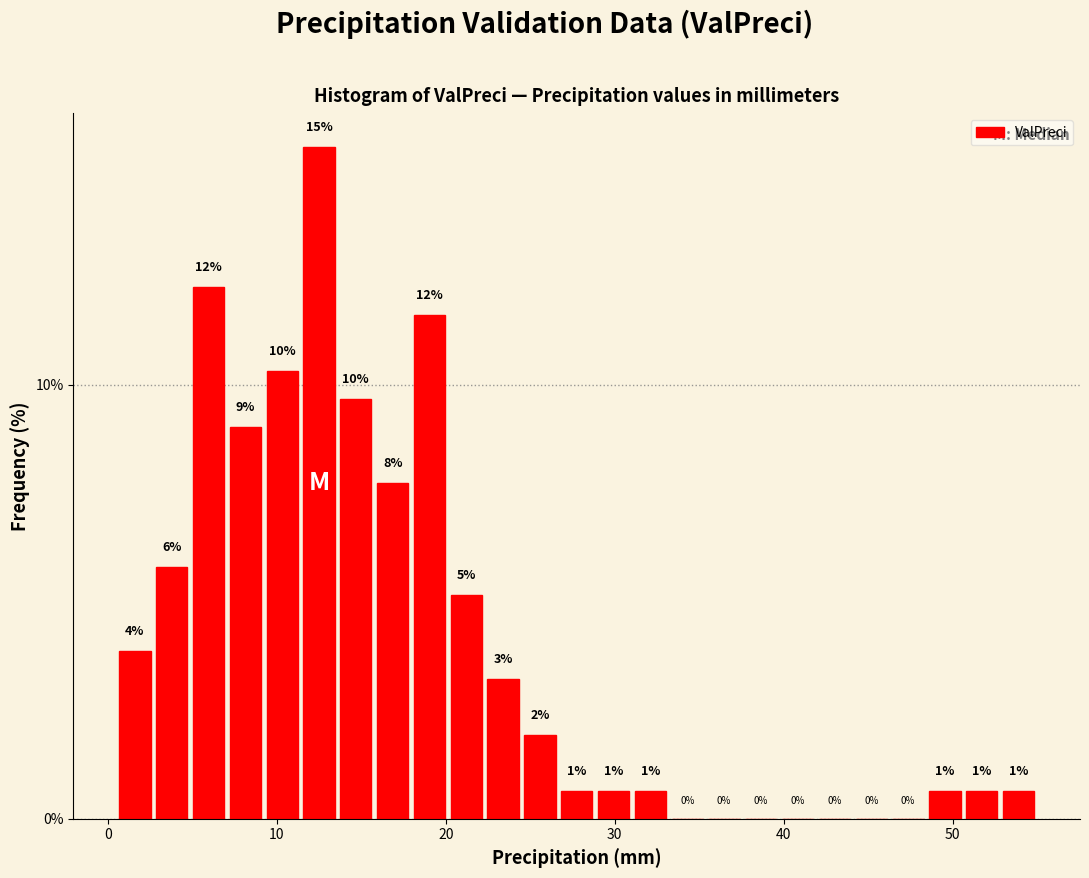

Read against the x-axis, roughly where is the centre of the tallest bar?

12